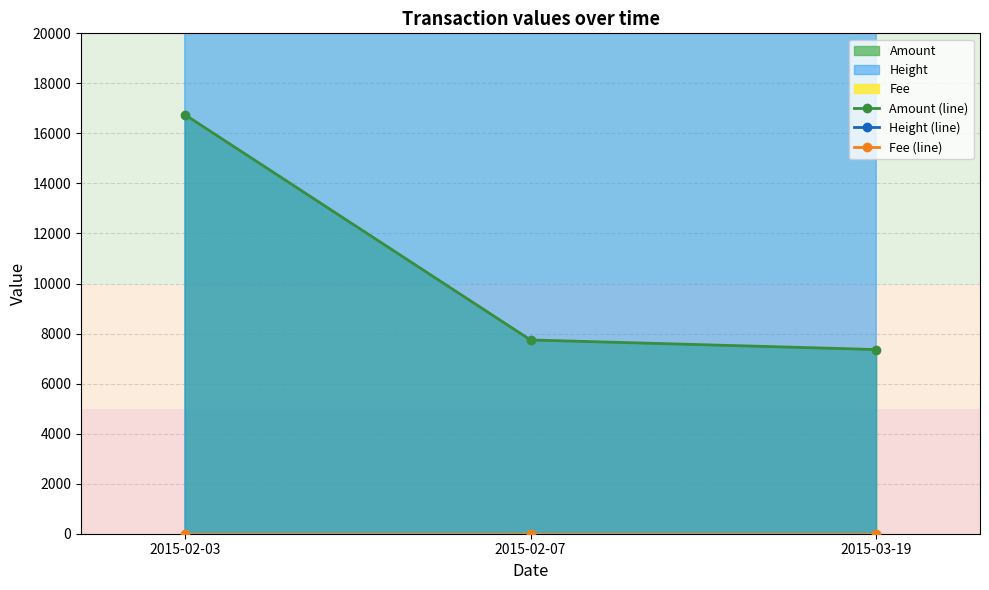

Which category has the highest value across all series?

2015-03-19